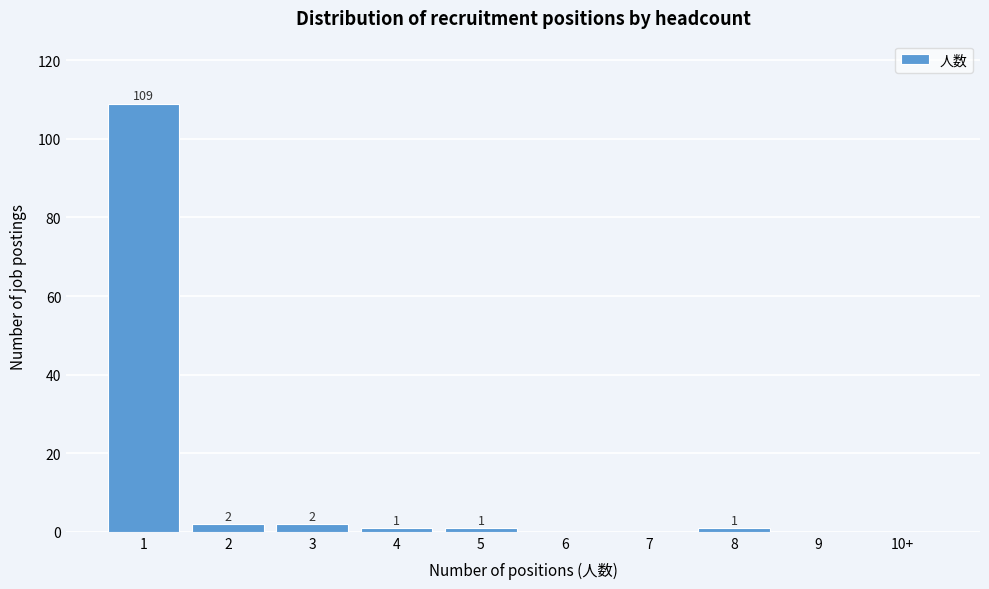

What value does the data have at 1?

109